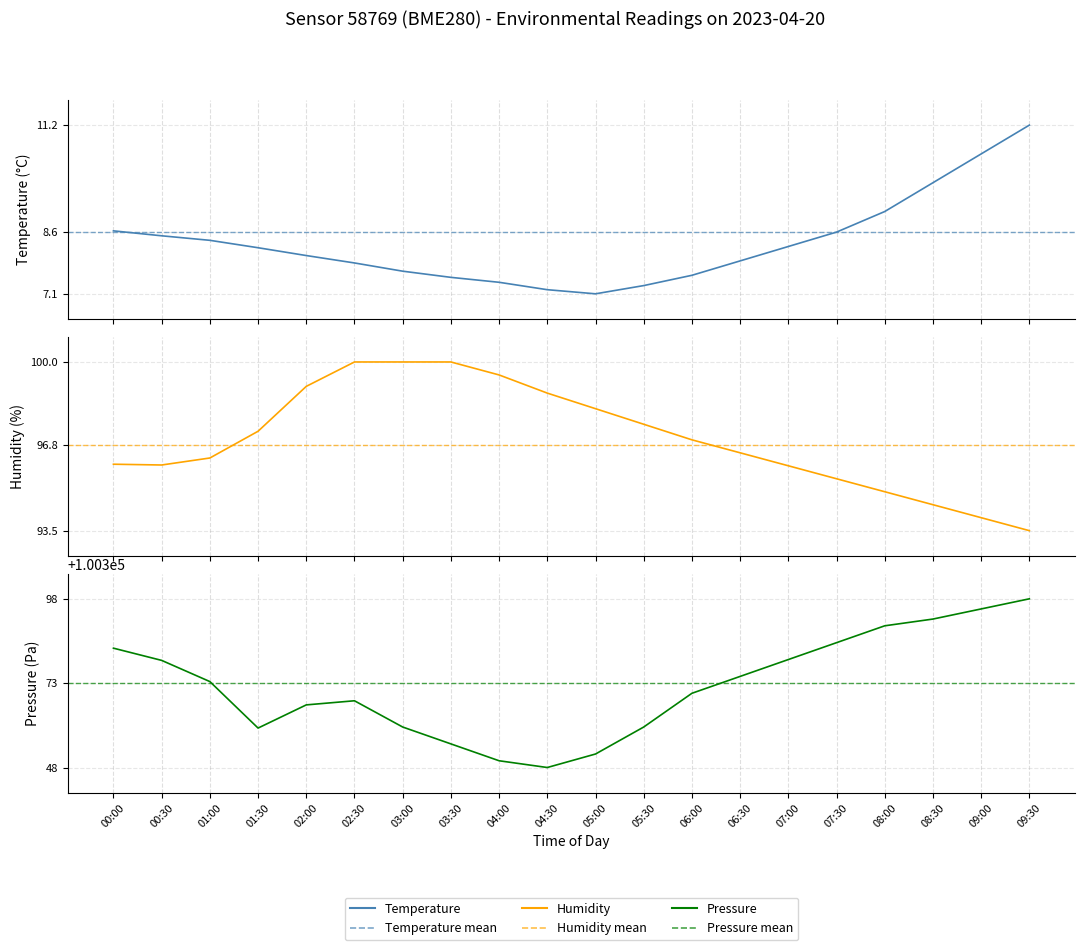

Between 07:00 and 01:00, which is larger?

01:00